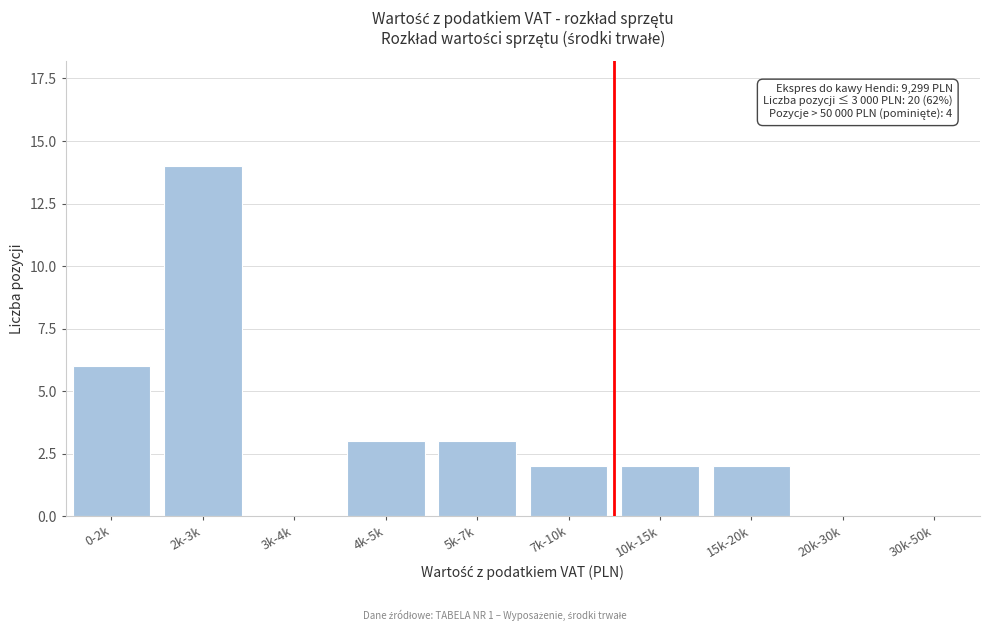

Reading left to right, extract all data points from this chart.

0-2k=6	2k-3k=14	3k-4k=0	4k-5k=3	5k-7k=3	7k-10k=2	10k-15k=2	15k-20k=2	20k-30k=0	30k-50k=0